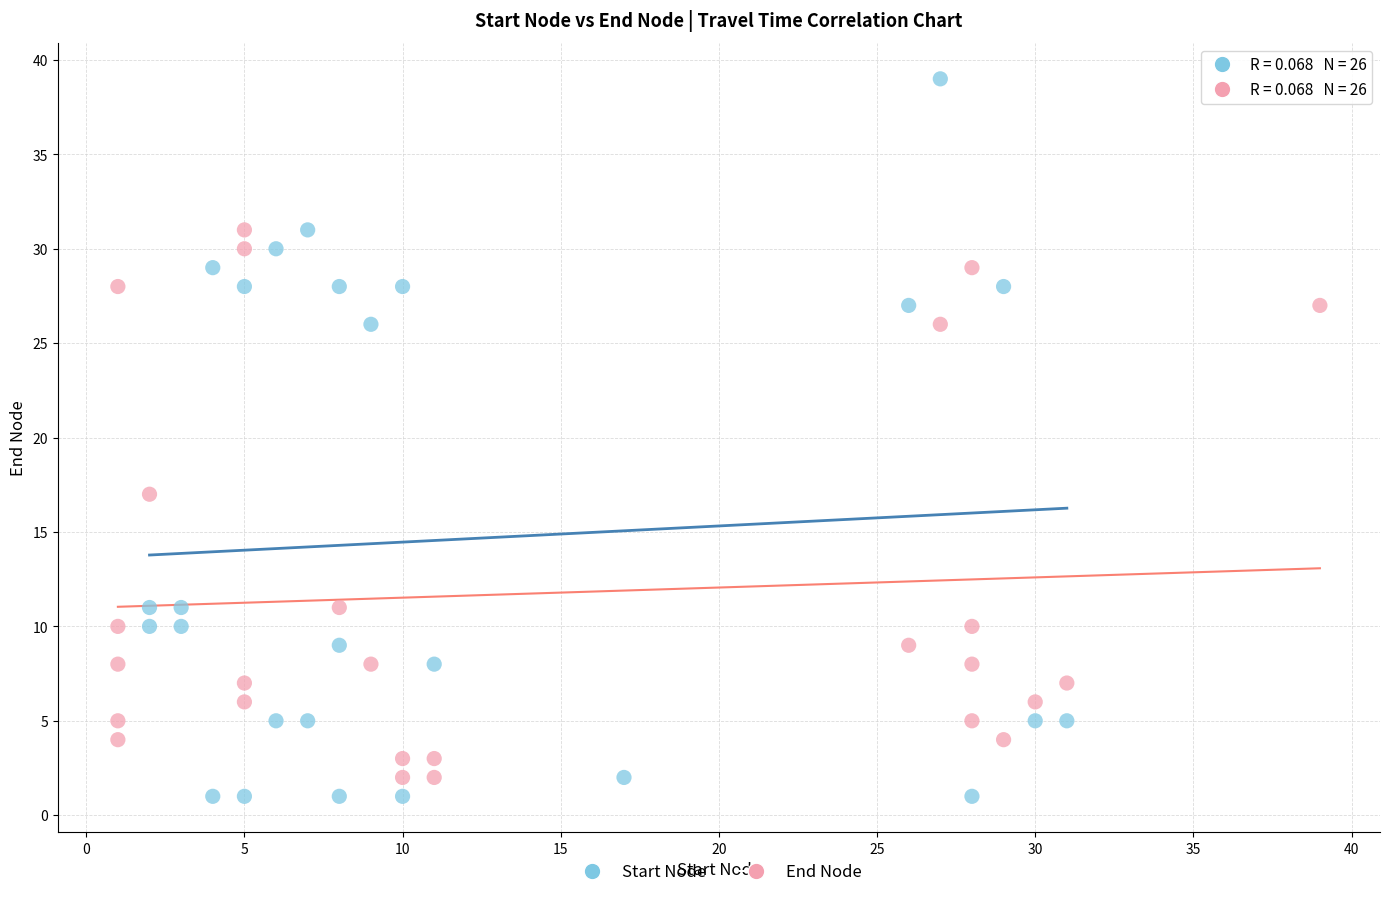

What are all the series names shown in the legend?

Start Node, End Node